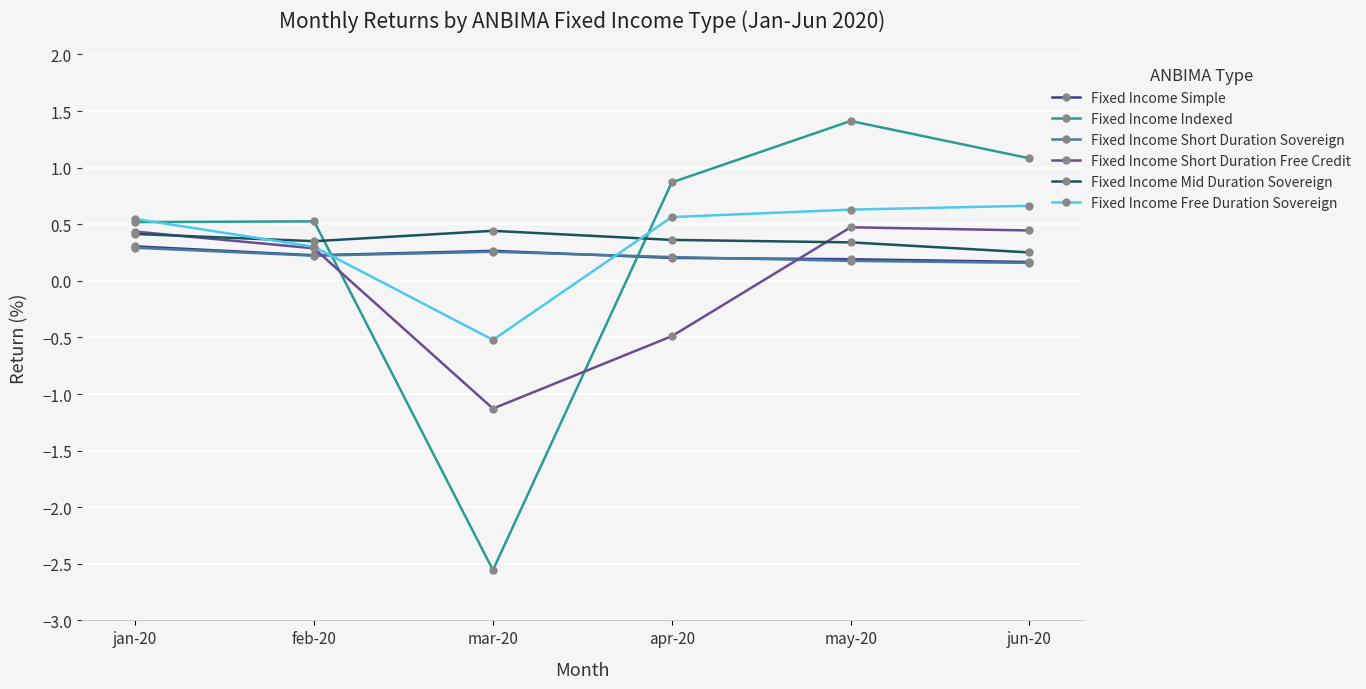

After their last crossing, which series has the higher values: Fixed Income Short Duration Sovereign or Fixed Income Indexed?

Fixed Income Indexed